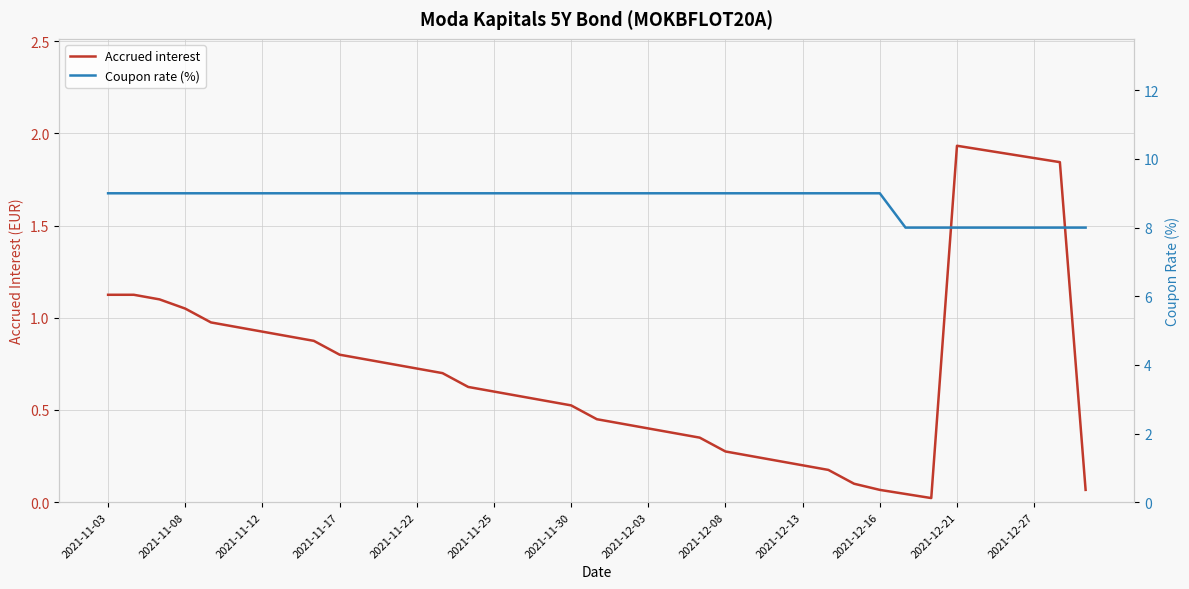

How many lines are shown in the chart?

2